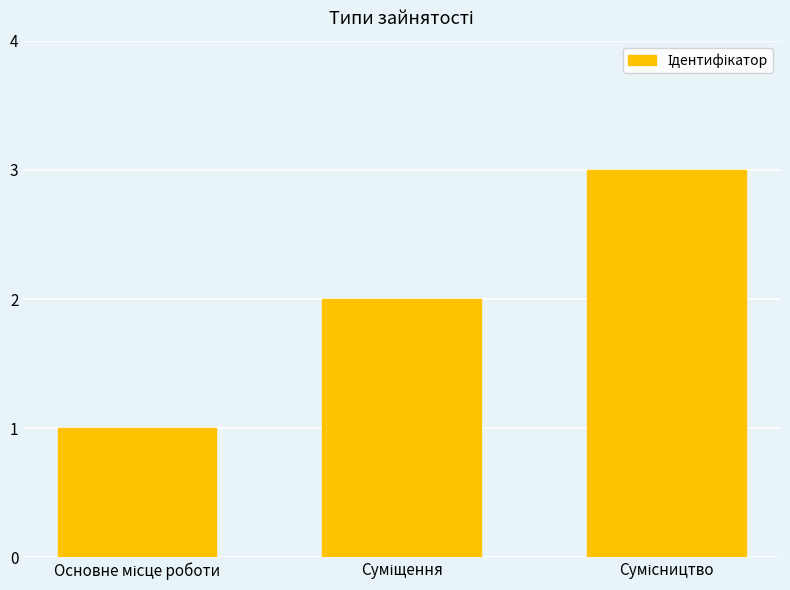

What is the maximum value shown in the chart?

3